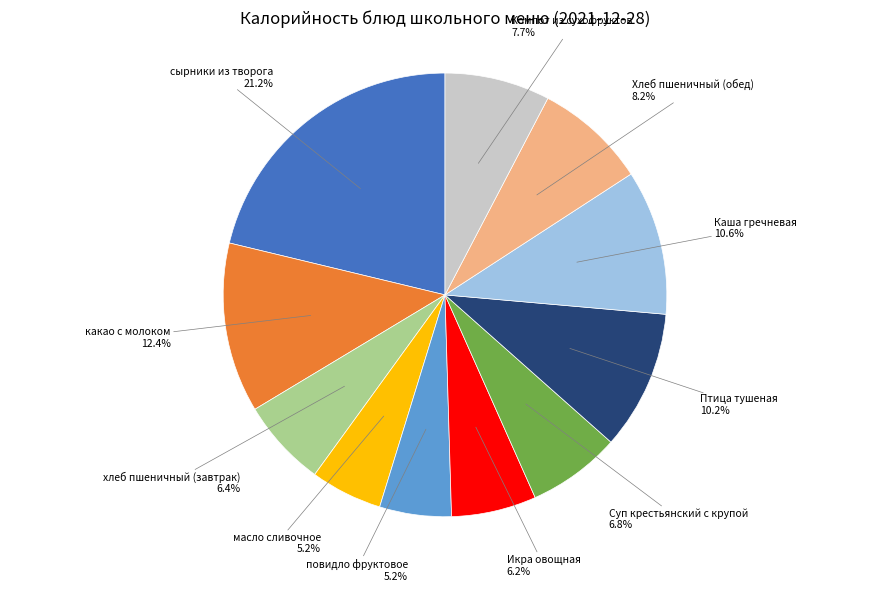

How many segments does this pie chart have?

11